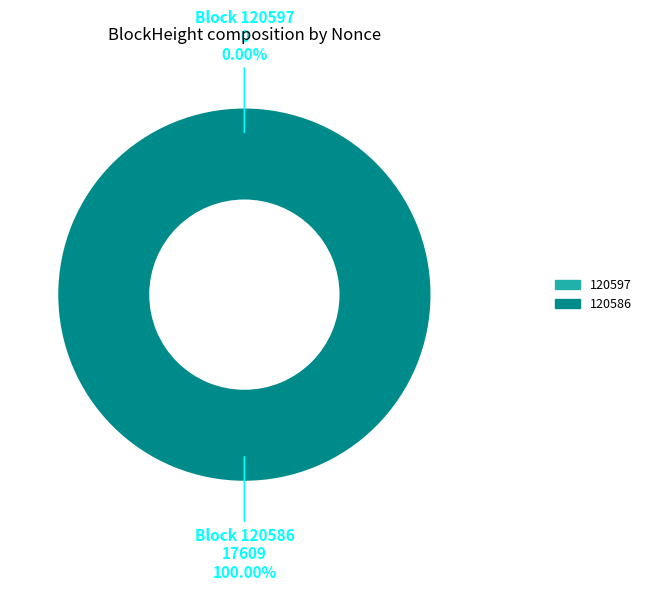

To the nearest percent, what percentage of the pie is 120586?

100%